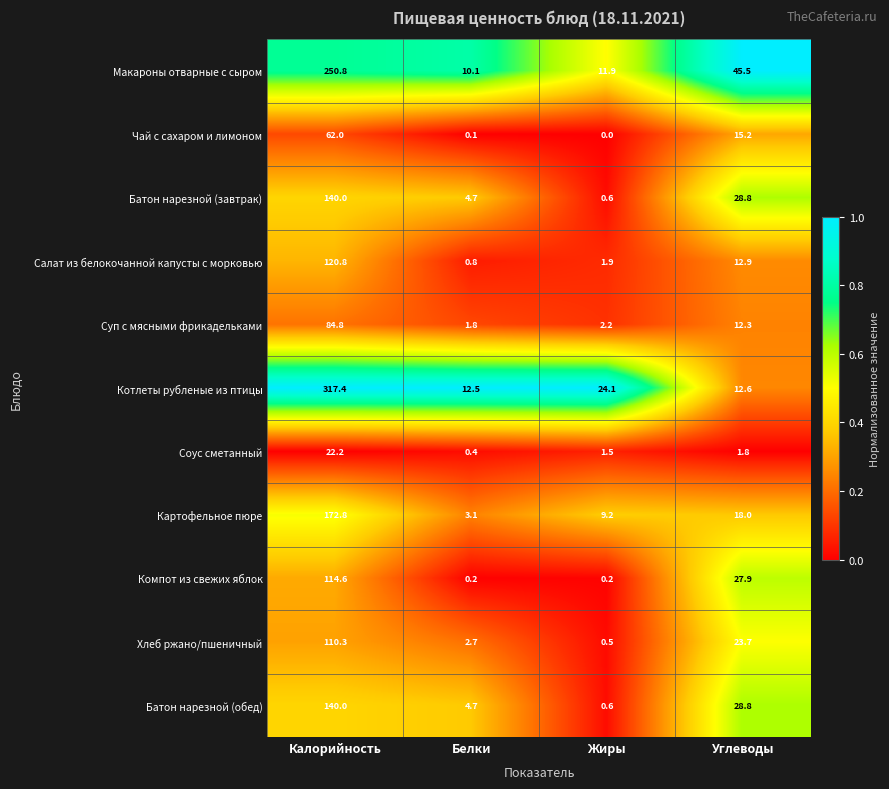

At which label does Батон нарезной (завтрак) first exceed 28?

Калорийность